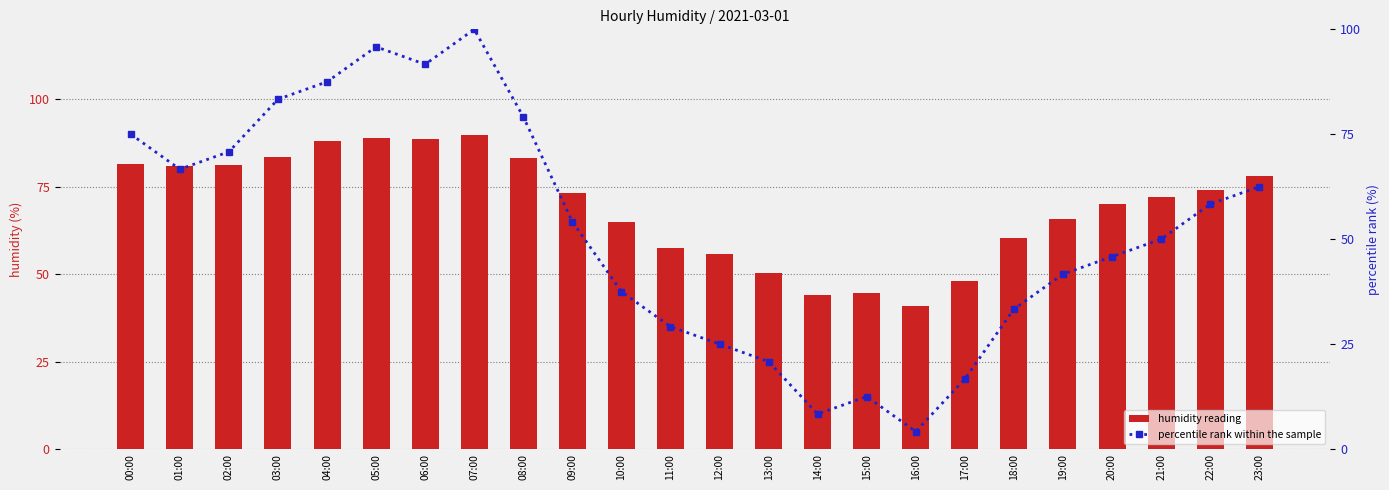

What is the average value of the percentile rank within the sample series?

52.1